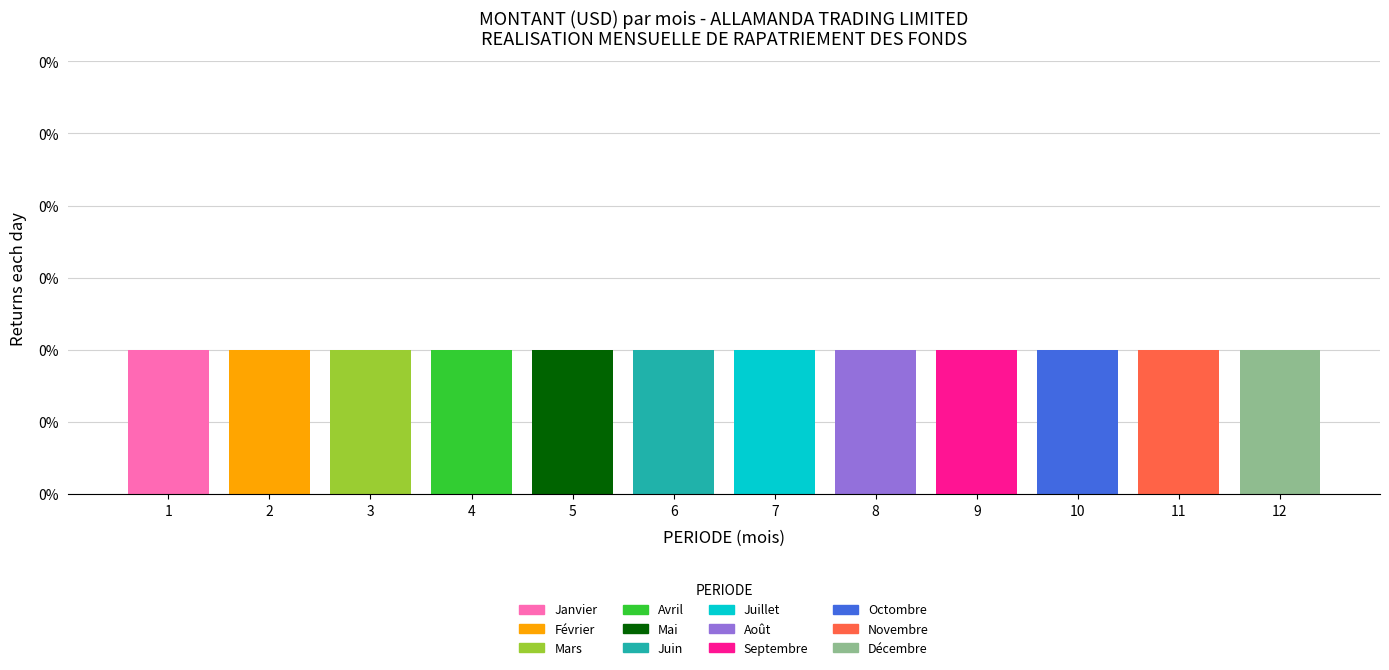

Are the bars horizontal?

No